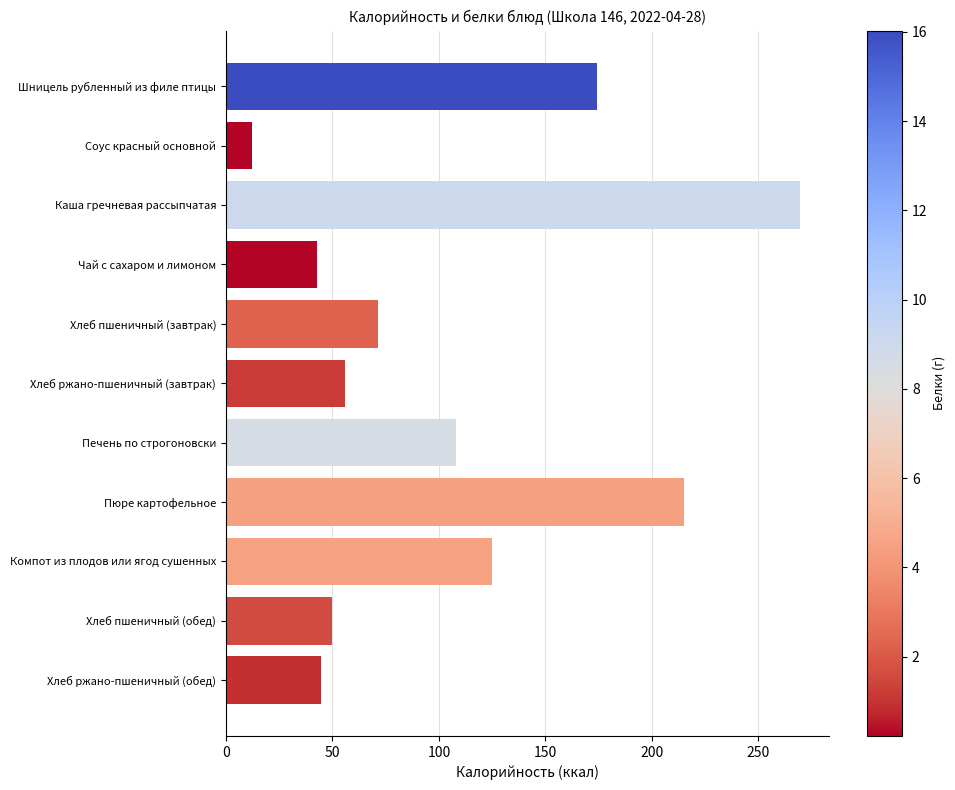

What is the label of the 4th bar from the top?

Чай с сахаром и лимоном